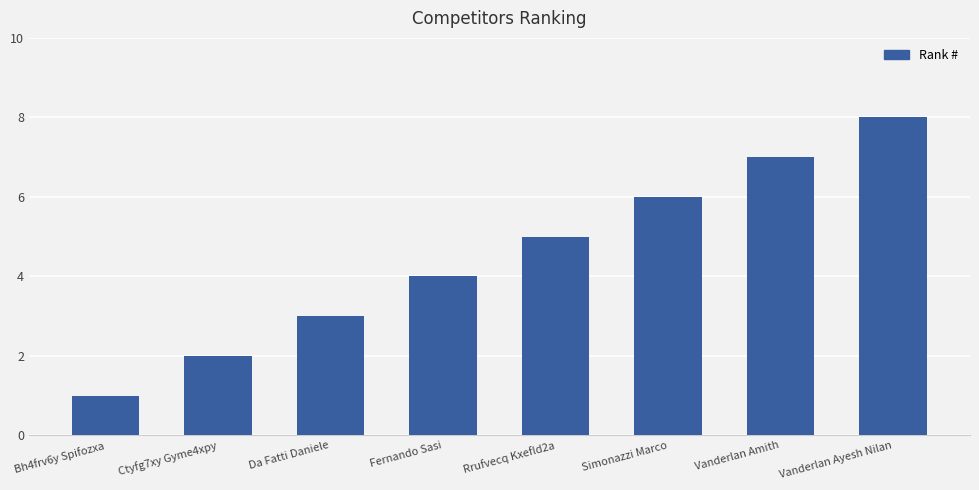

Which has a higher value, Vanderlan Amith or Ctyfg7xy Gyme4xpy?

Vanderlan Amith